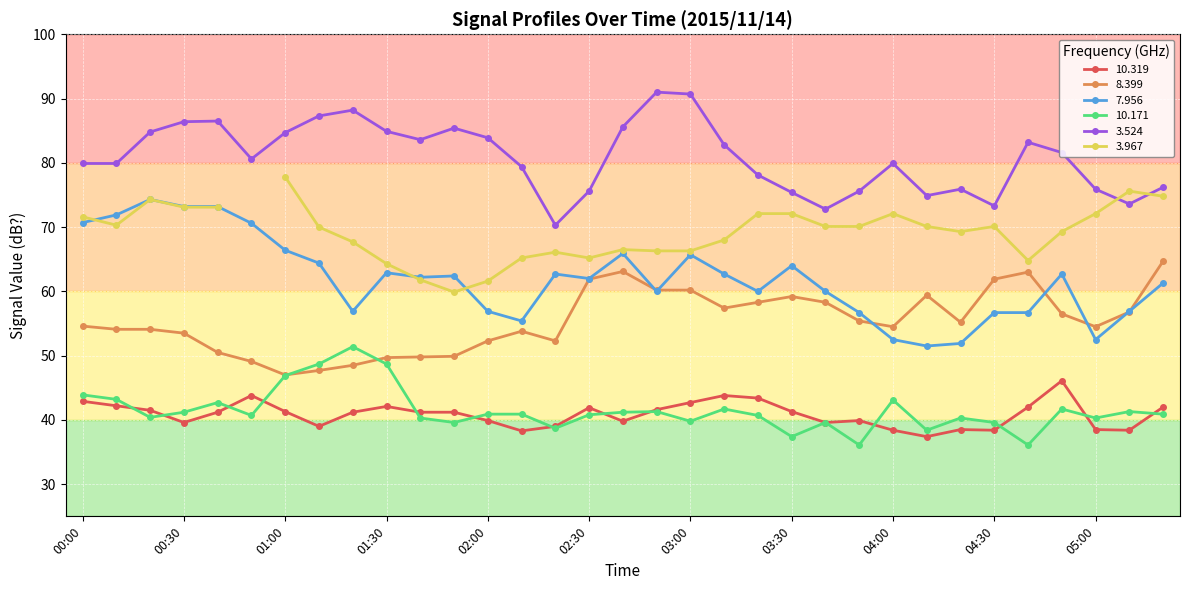

What is the sum of the   3.524 values at 01:00 and 01:10?

172.0